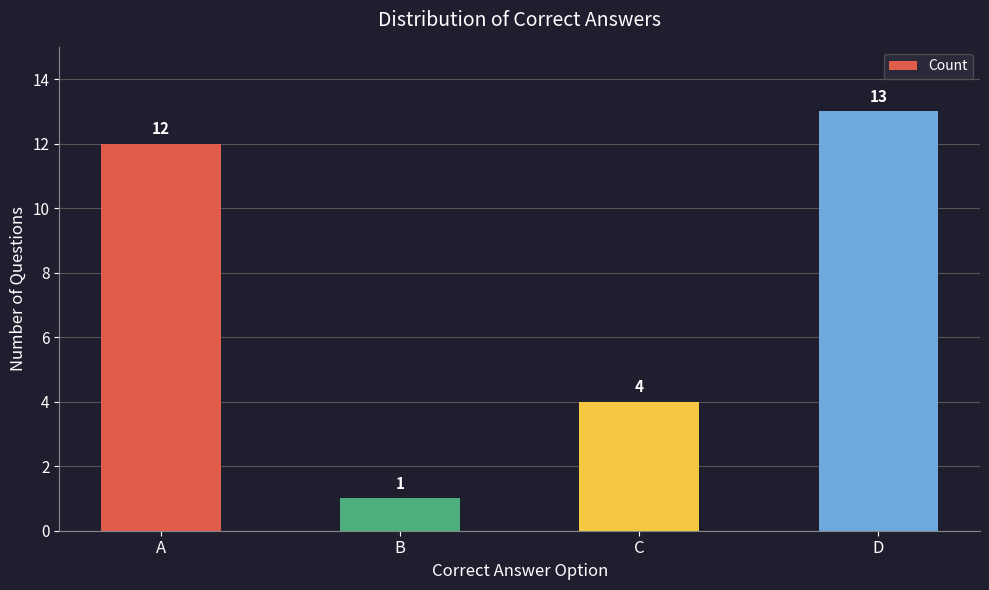

What is the value of the 4th bar from the left?

13